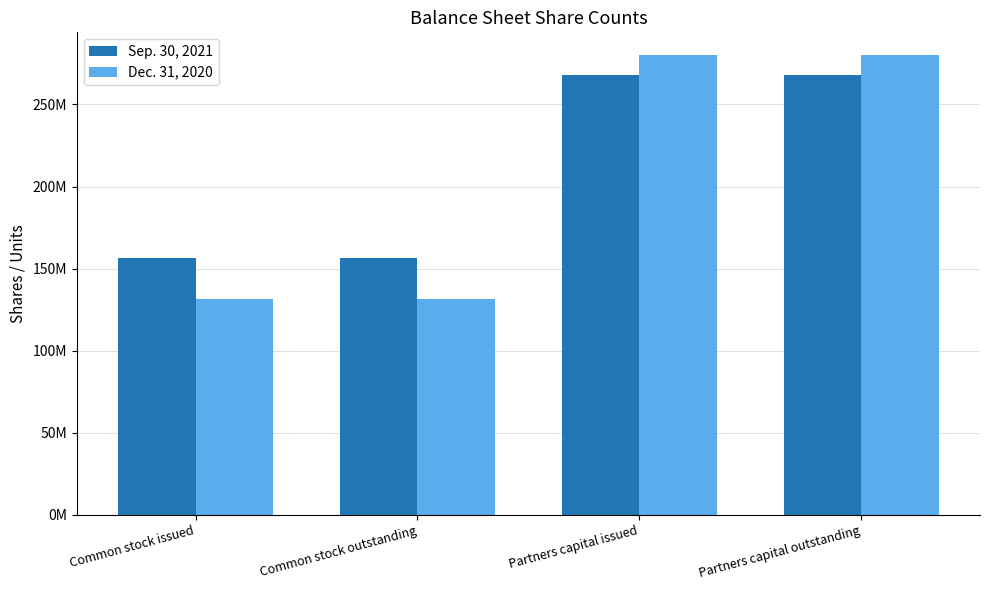

Which category has the highest value across all series?

Partners capital issued